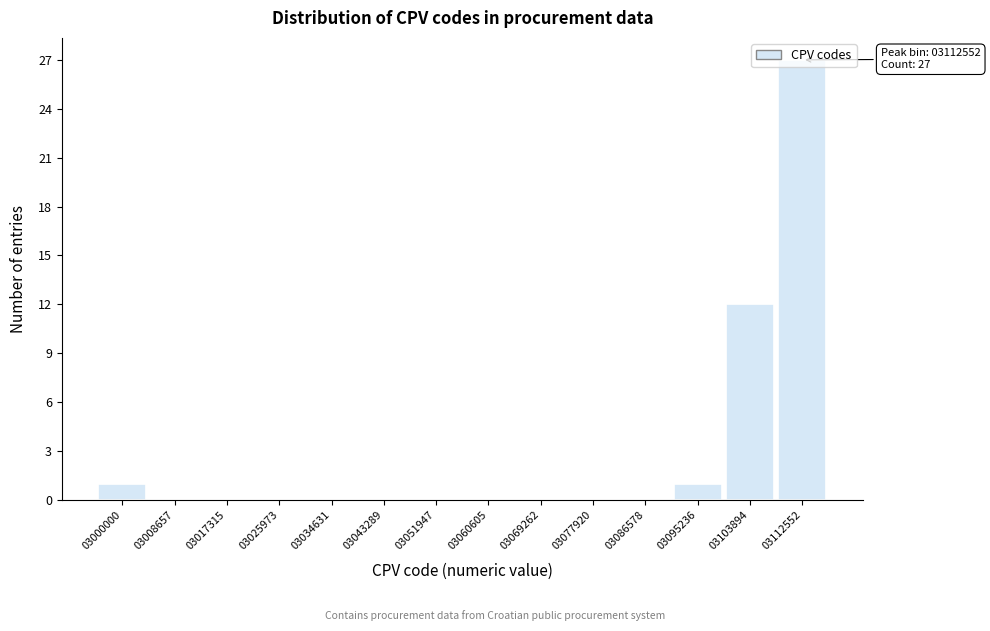

What is the sum of all values?

41